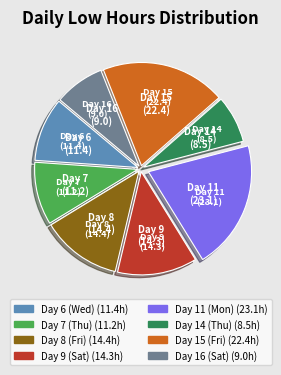

Do Day 6 (Wed) and Day 14 (Thu) together represent more than half of the pie?

No